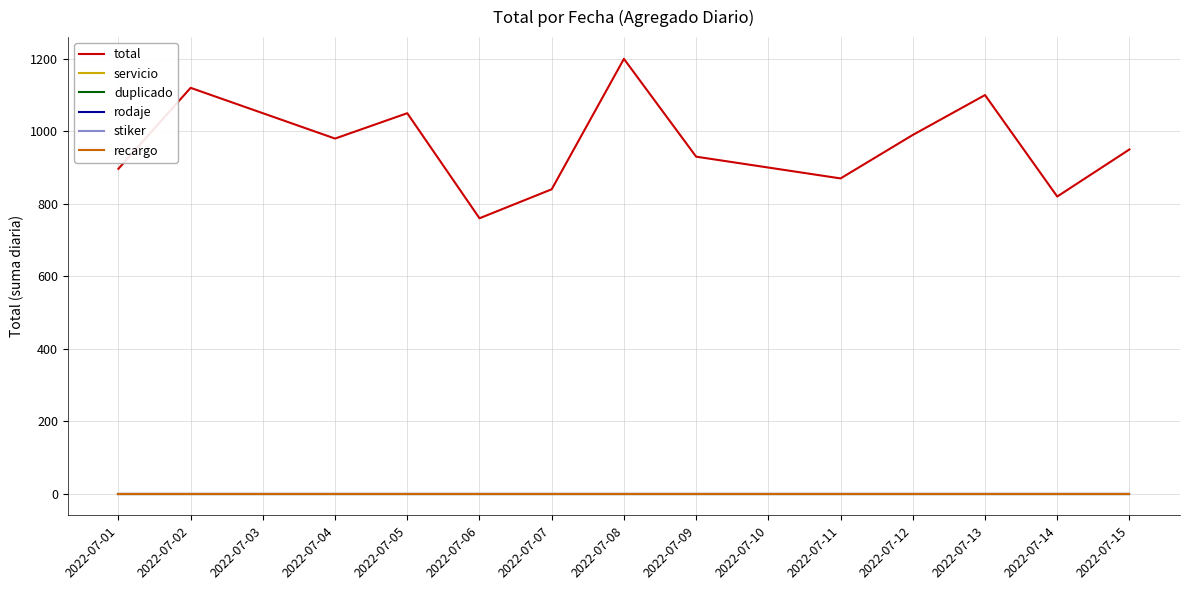

Does the chart display data point markers on the line(s)?

No